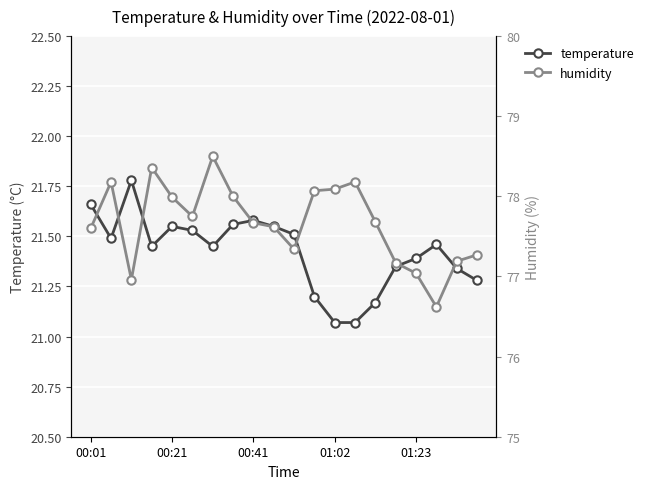

What is the difference between the second highest and second lowest values in the humidity series?

1.4